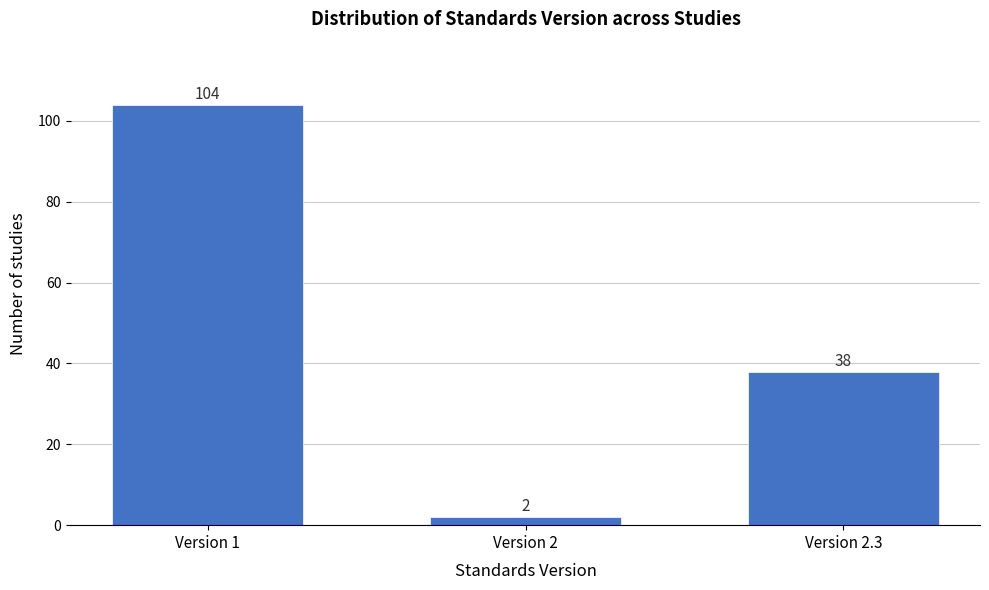

Reading left to right, extract all data points from this chart.

104	2	38